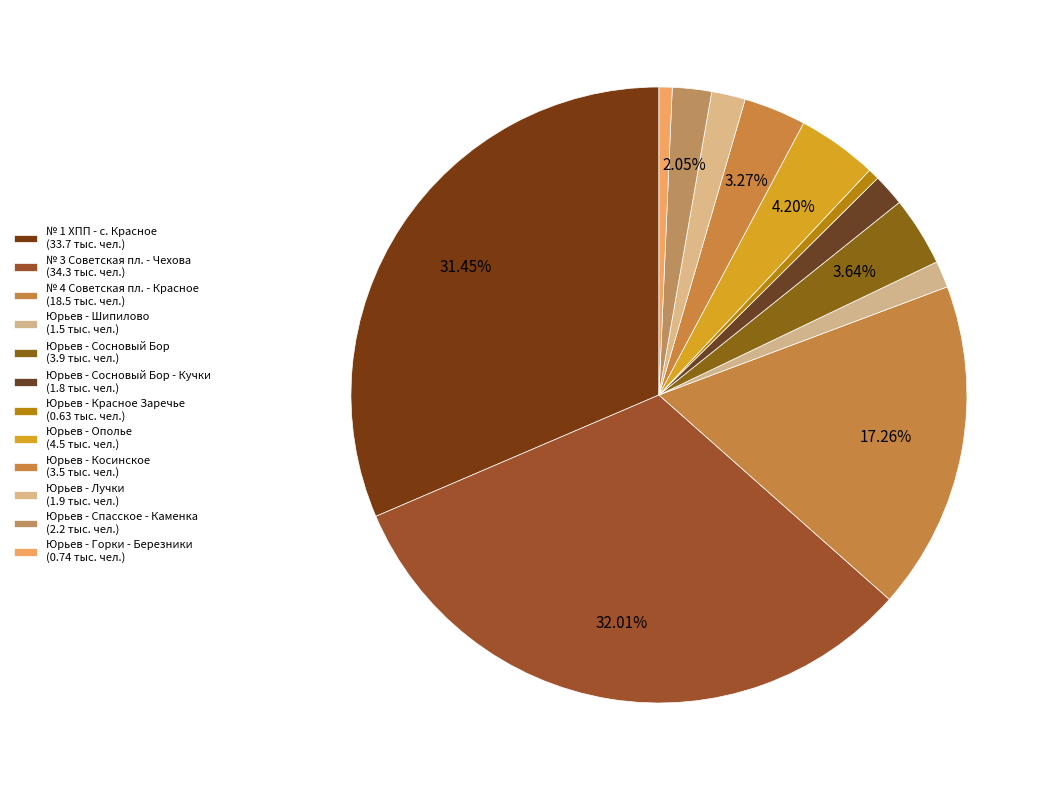

Is there any slice that represents more than half of the pie?

No